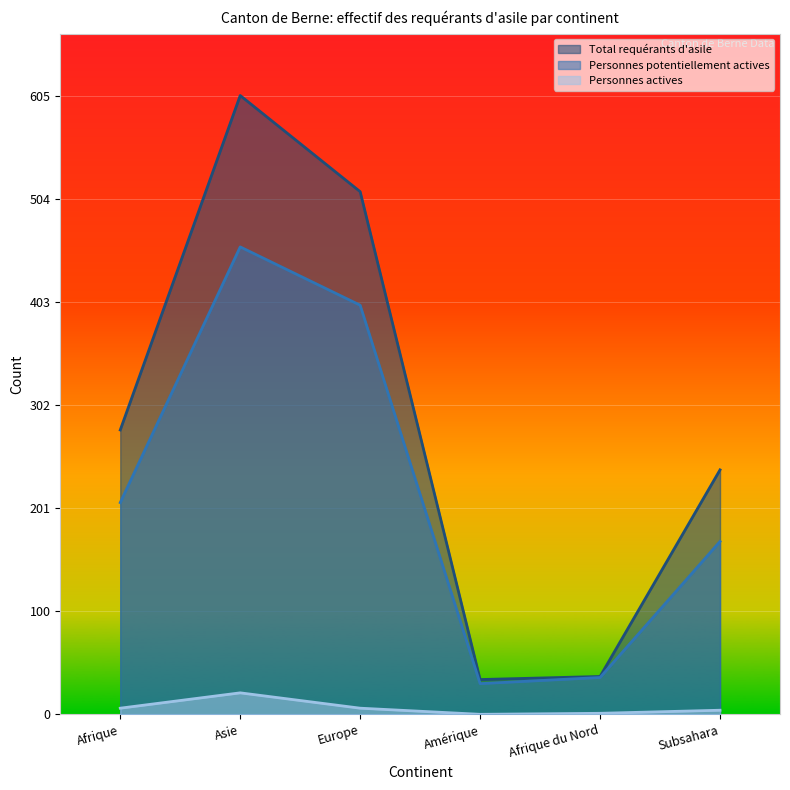

Reading left to right, extract all data points from this chart.

Total requérants d'asile: 278	605	511	34	37	239
Personnes potentiellement actives: 207	457	400	30	36	169
Personnes actives: 6	21	6	0	1	4